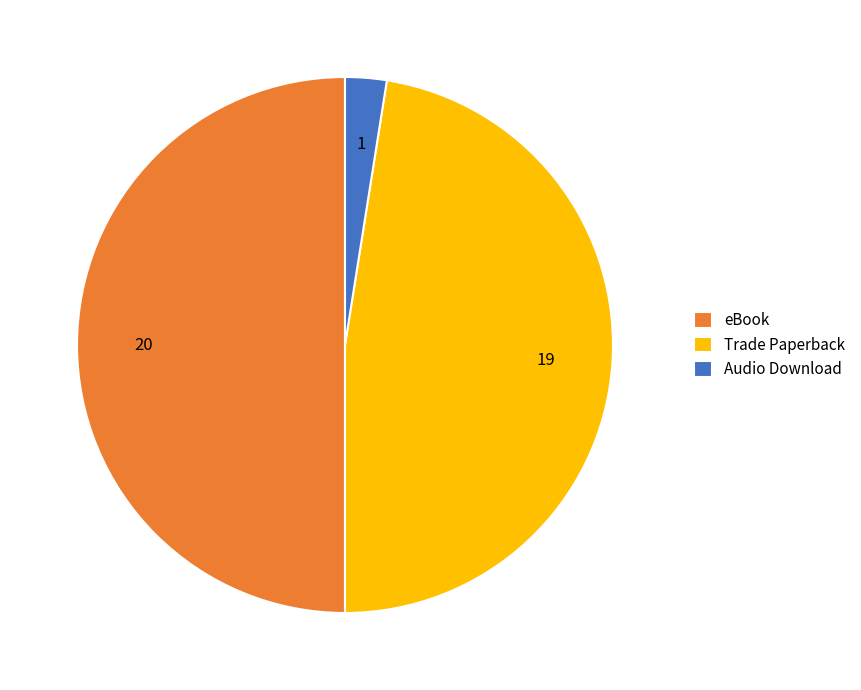

Which slice is the smallest?

Audio Download